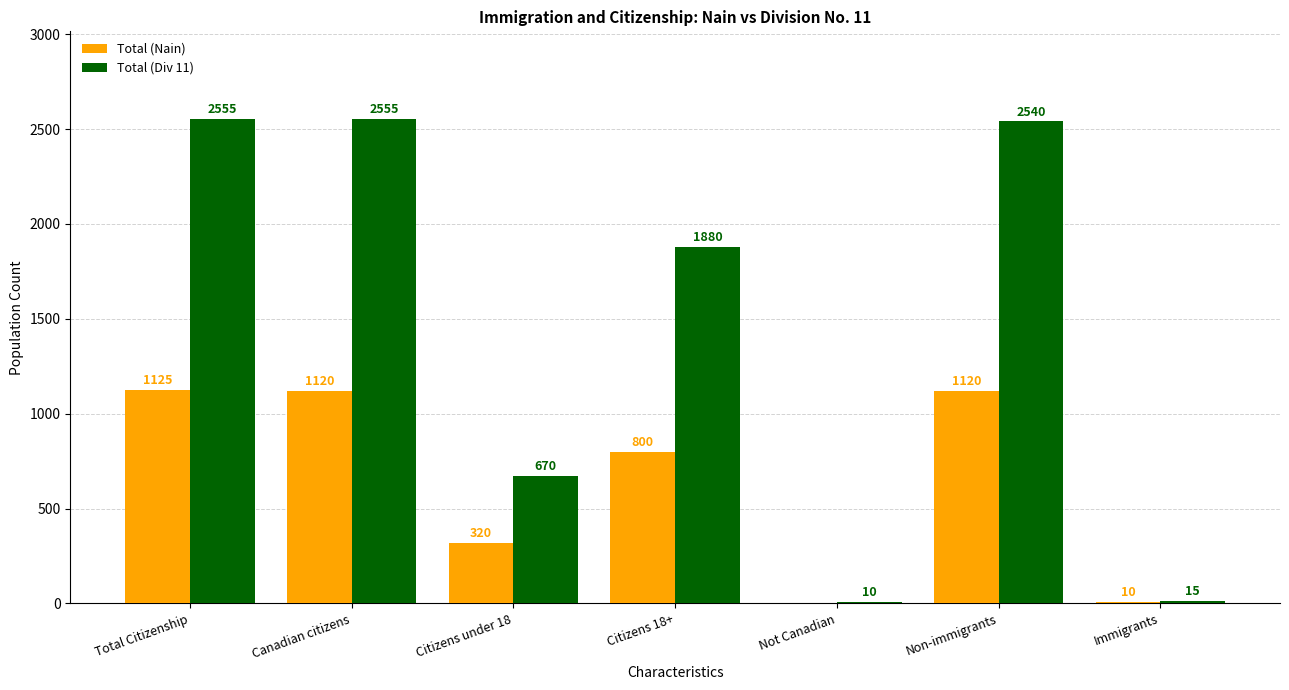

Reading left to right, transcribe all the data shown in this chart.

Total (Nain): 1125	1120	320	800	0	1120	10
Total (Div 11): 2555	2555	670	1880	10	2540	15